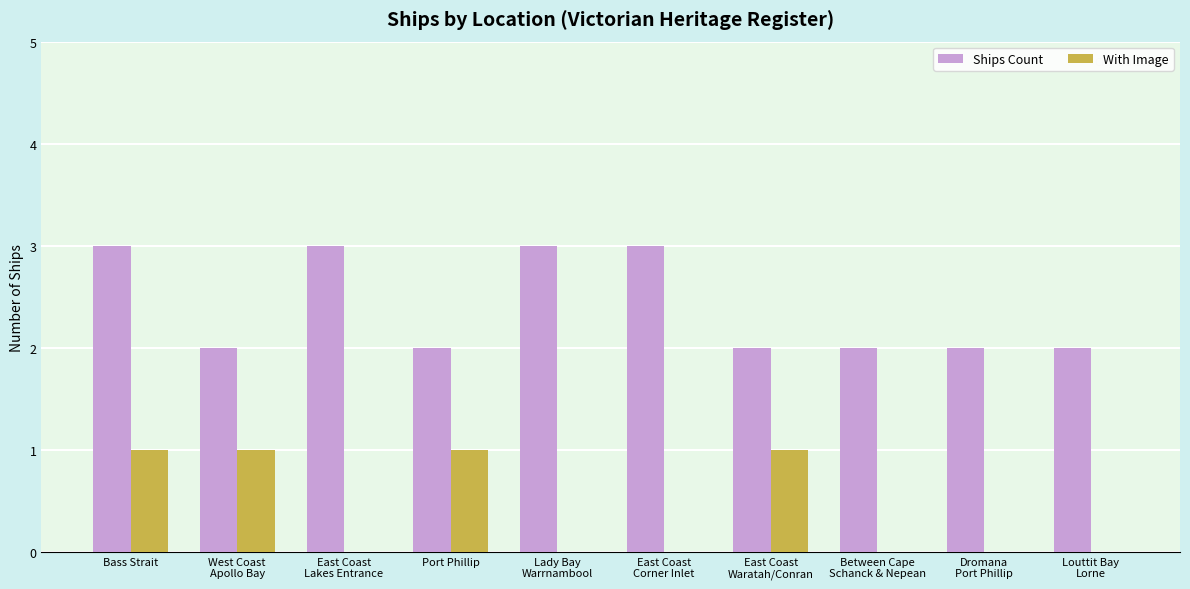

Reading left to right, list all the values displayed in this chart.

Ships Count: 3	2	3	2	3	3	2	2	2	2
With Image: 1	1	0	1	0	0	1	0	0	0